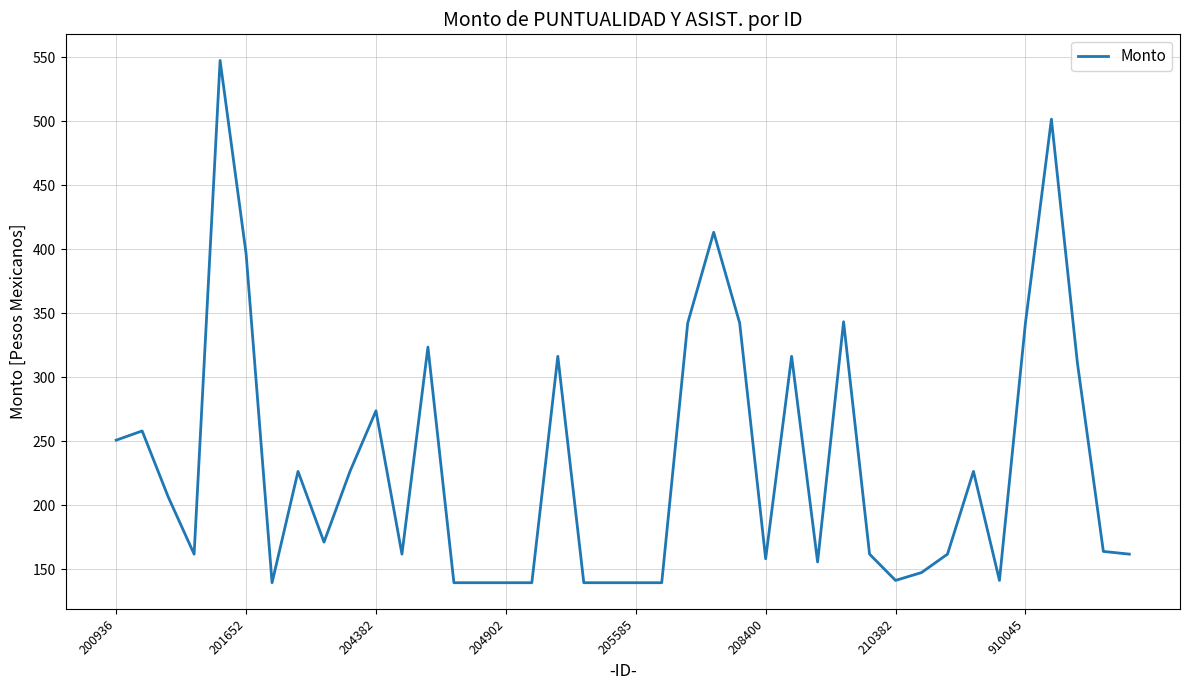

What is the greatest value displayed?

547.6